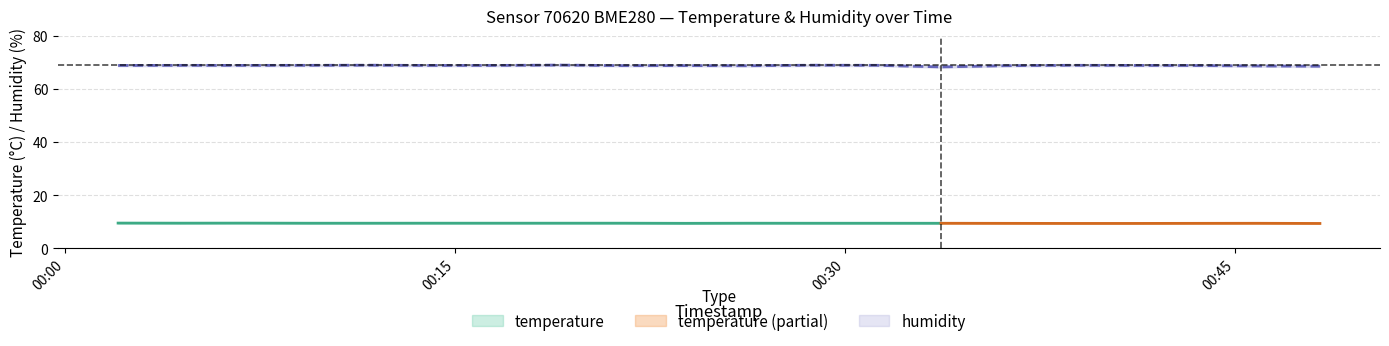

What is the label of the 2nd point from the left?

2023-02-12T00:04:28